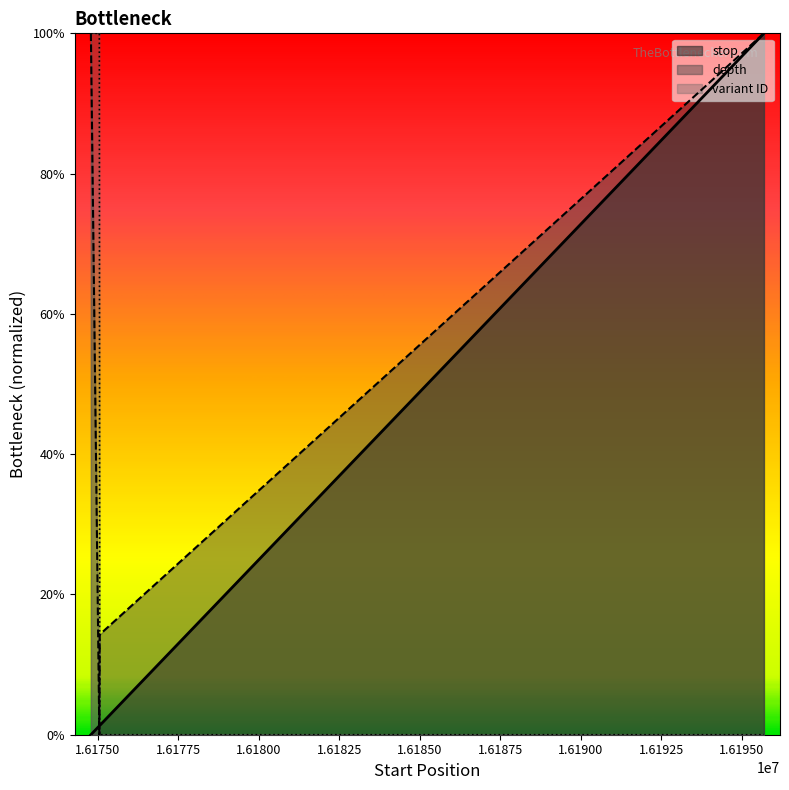

True or false: stop has more than 1 interior local peaks.

False